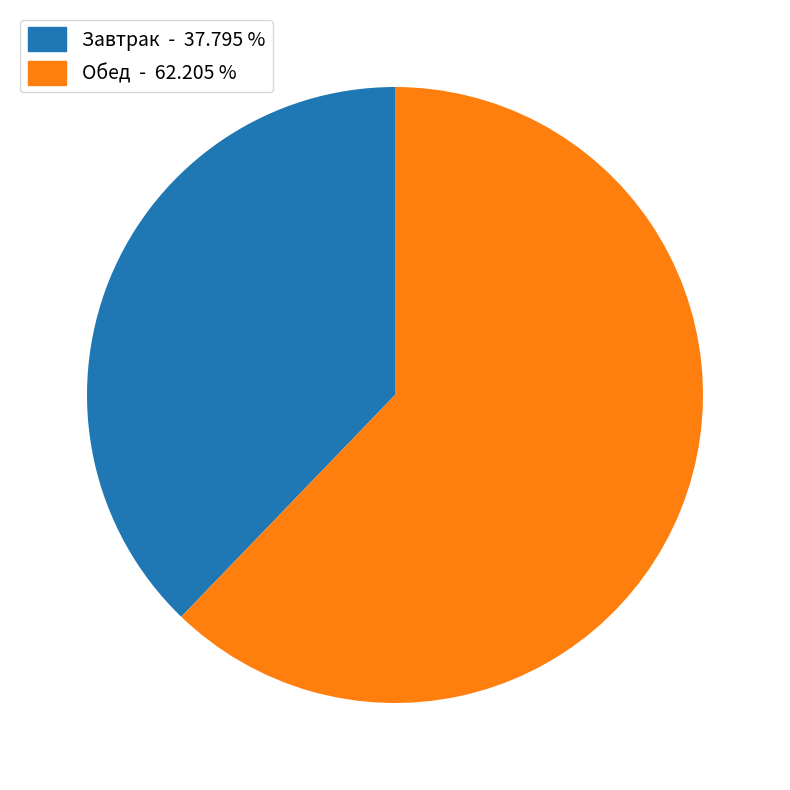

Count the number of slices in the pie.

2